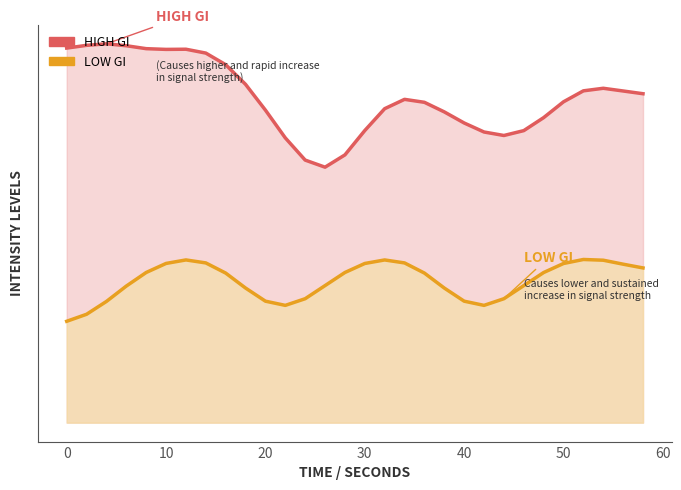

What is the highest value of the LOW GI series?

35.3